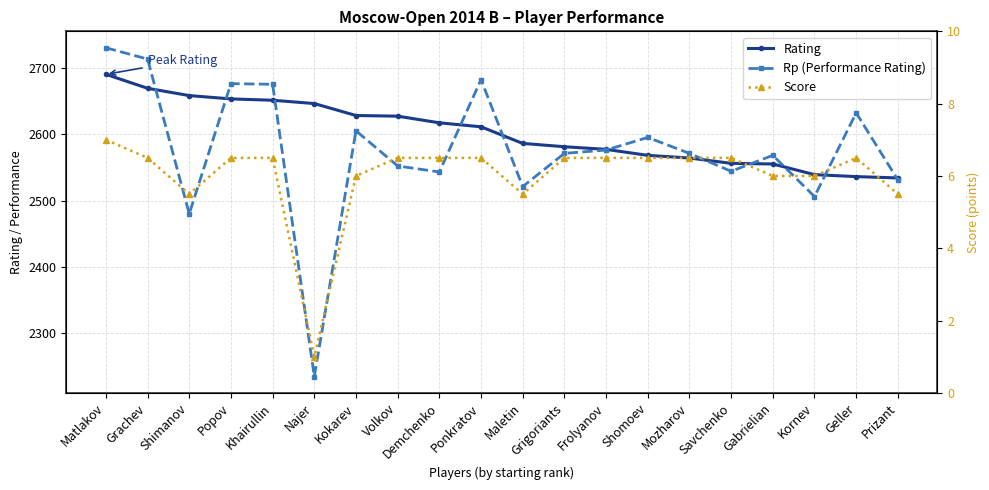

Is it true that Rp (Performance Rating) equals 1037.1 at Matlakov?

False